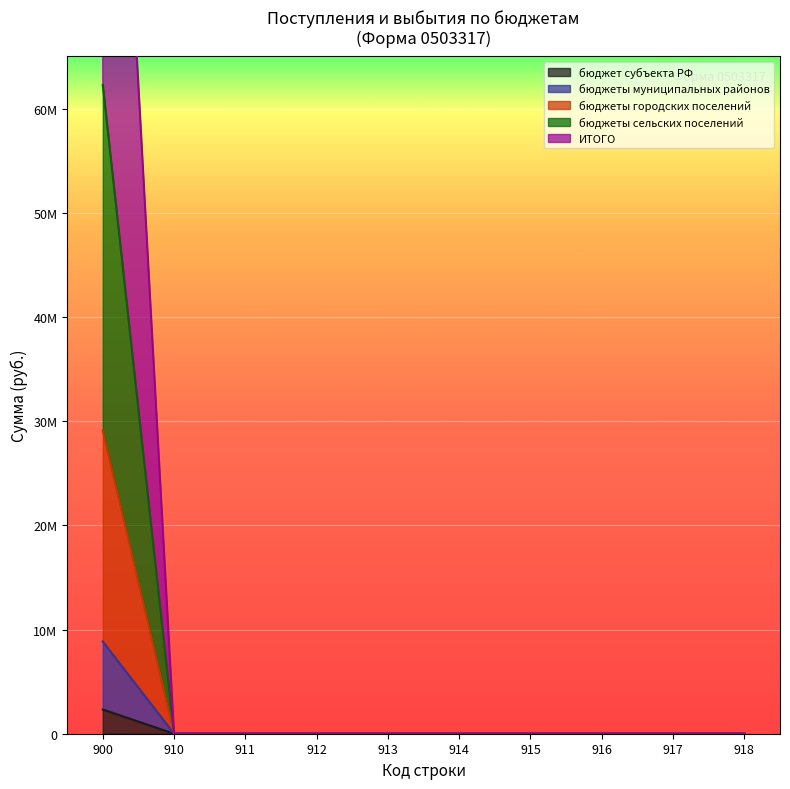

The value of бюджеты сельских поселений at 914 is 0.0. True or false?

True